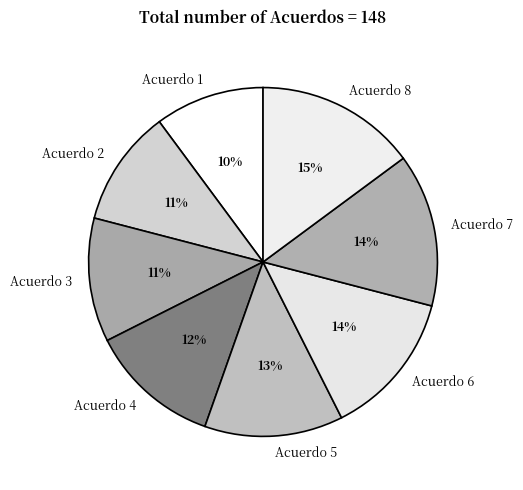

What is the smallest slice in the pie chart?

Acuerdo 1